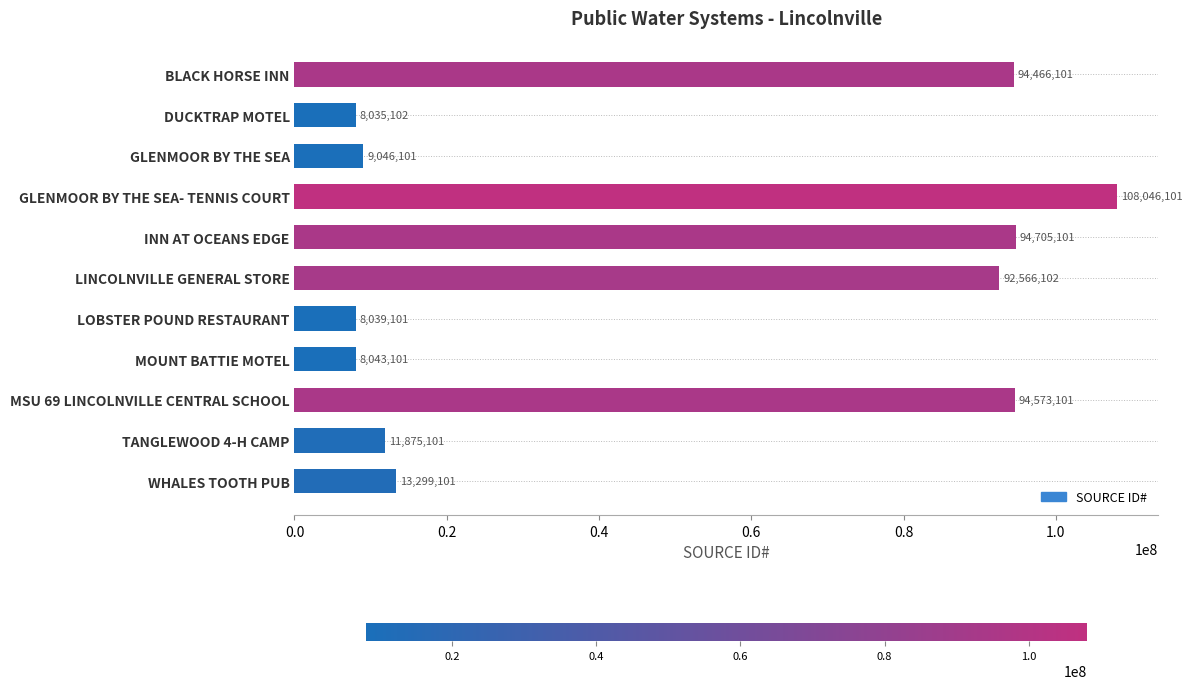

True or false: the data shows 108046101 at GLENMOOR BY THE SEA- TENNIS COURT.

True